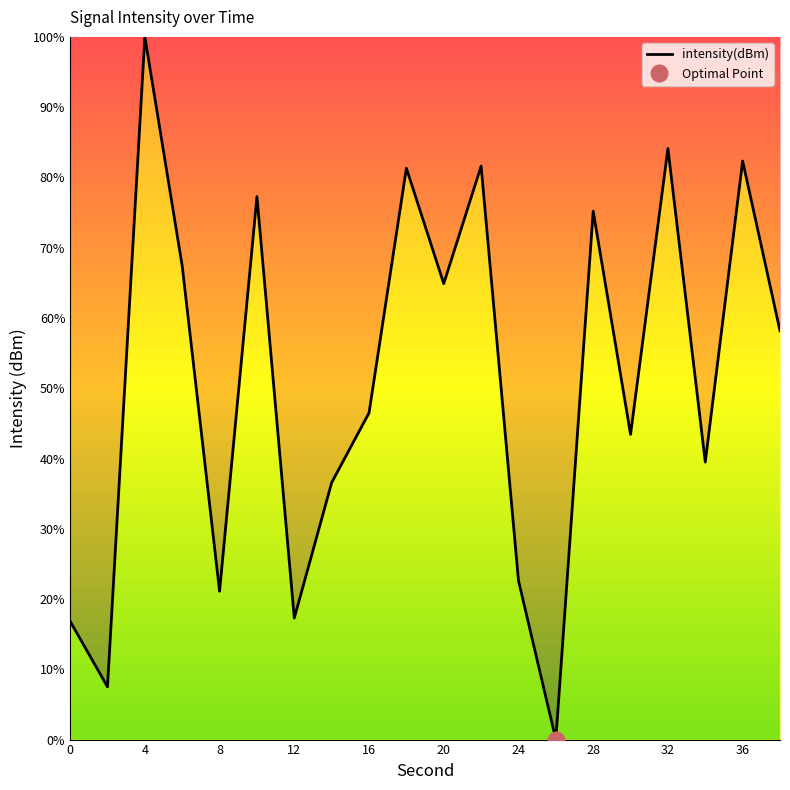

How many lines are shown in the chart?

1